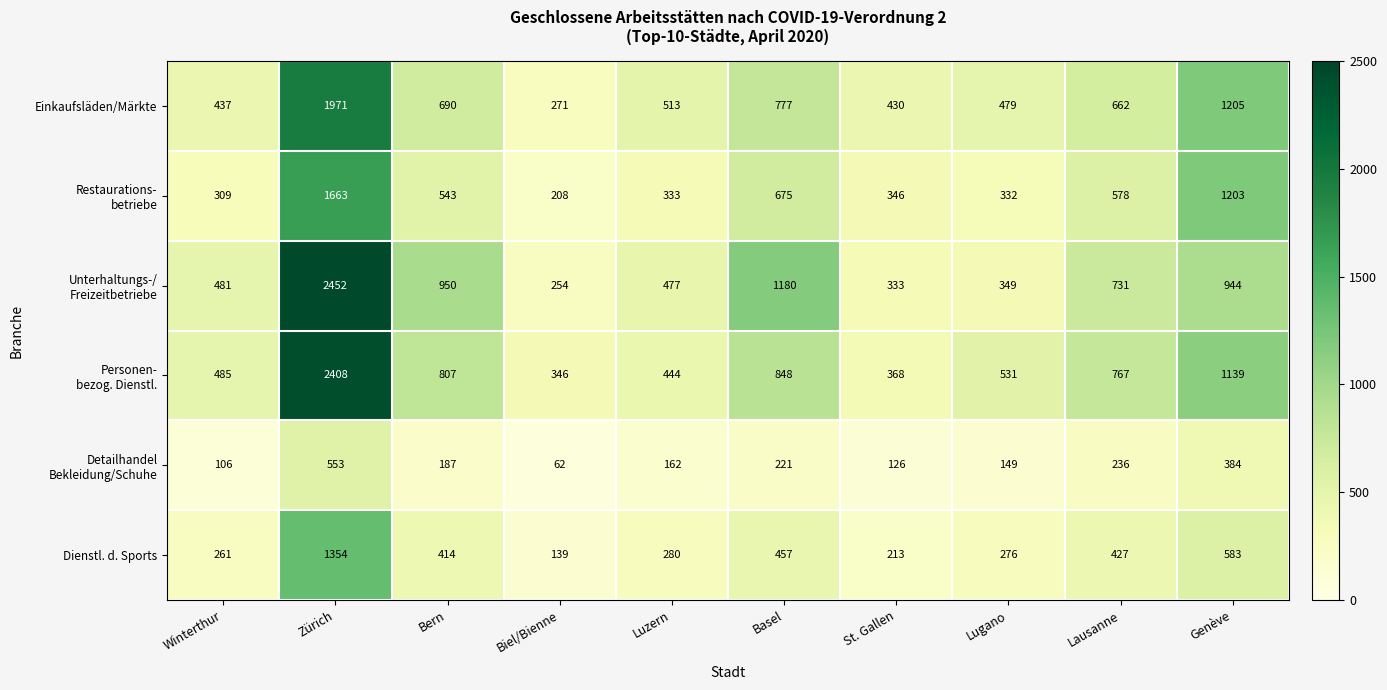

What is the average value of the Dienstl. d. Sports series?

440